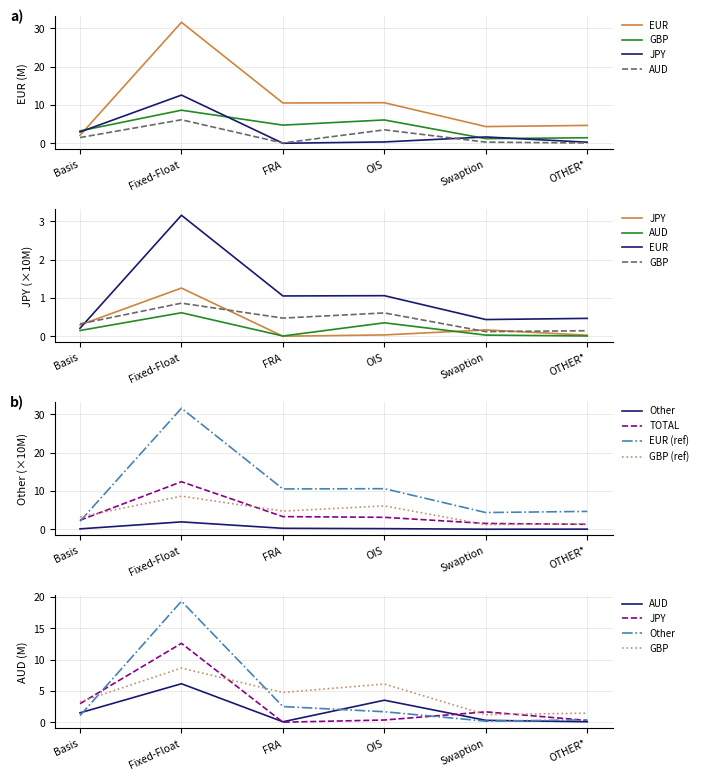

What is the sum of the AUD values at Fixed-Float and OIS?

9.7